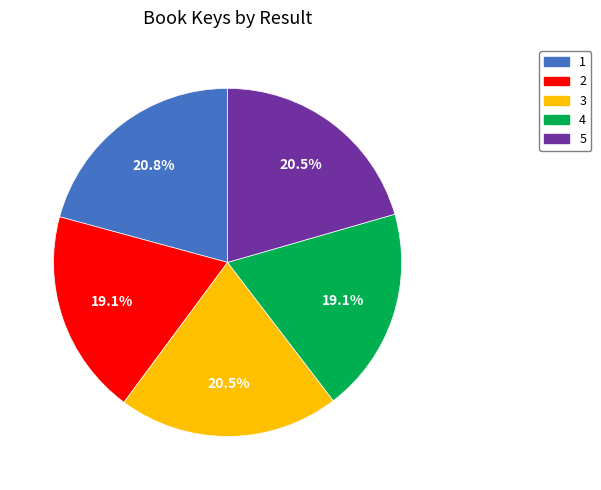

Is the sum of 5 and 1 greater than half?

No